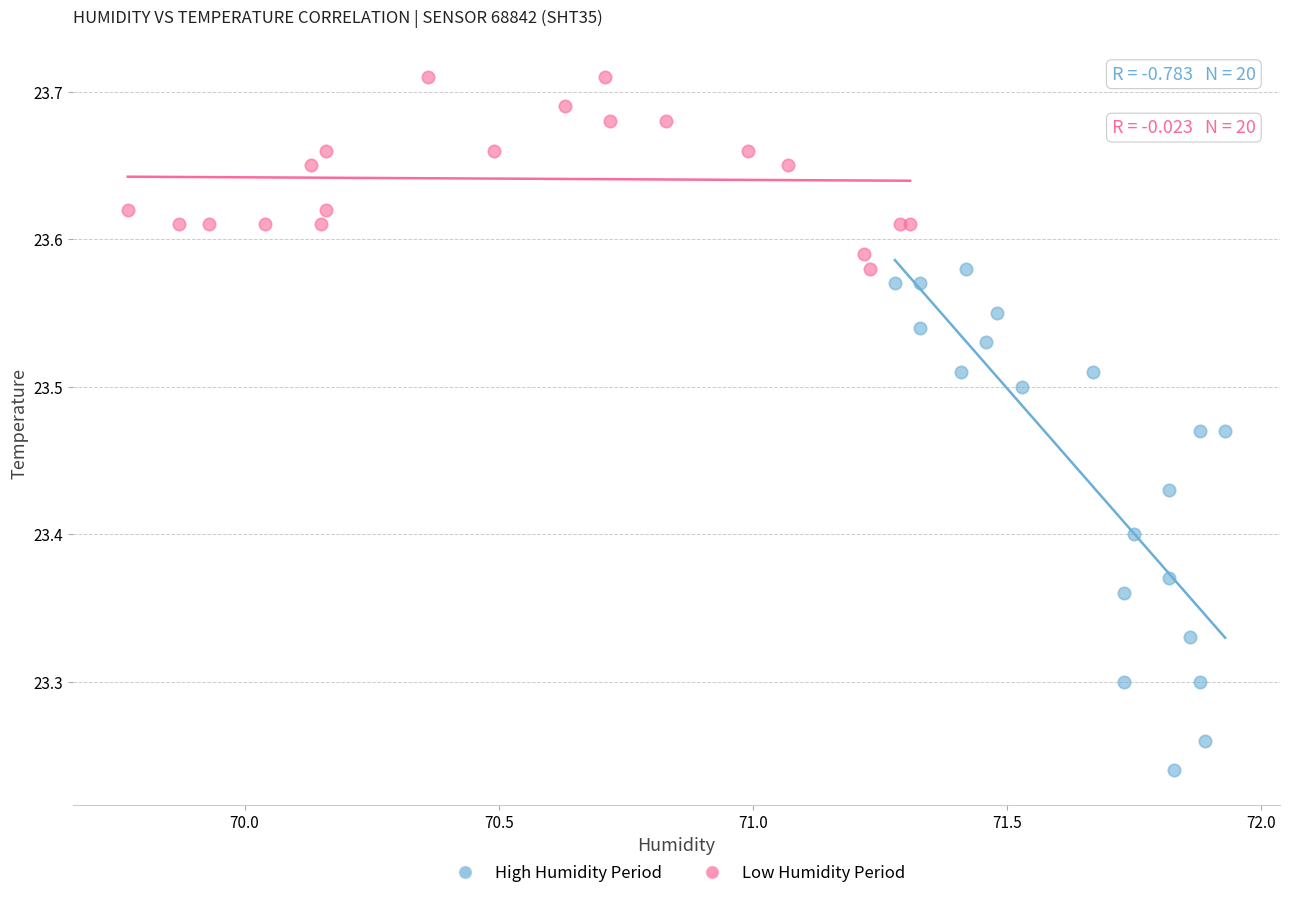

What are all the series names shown in the legend?

High Humidity Period, Low Humidity Period